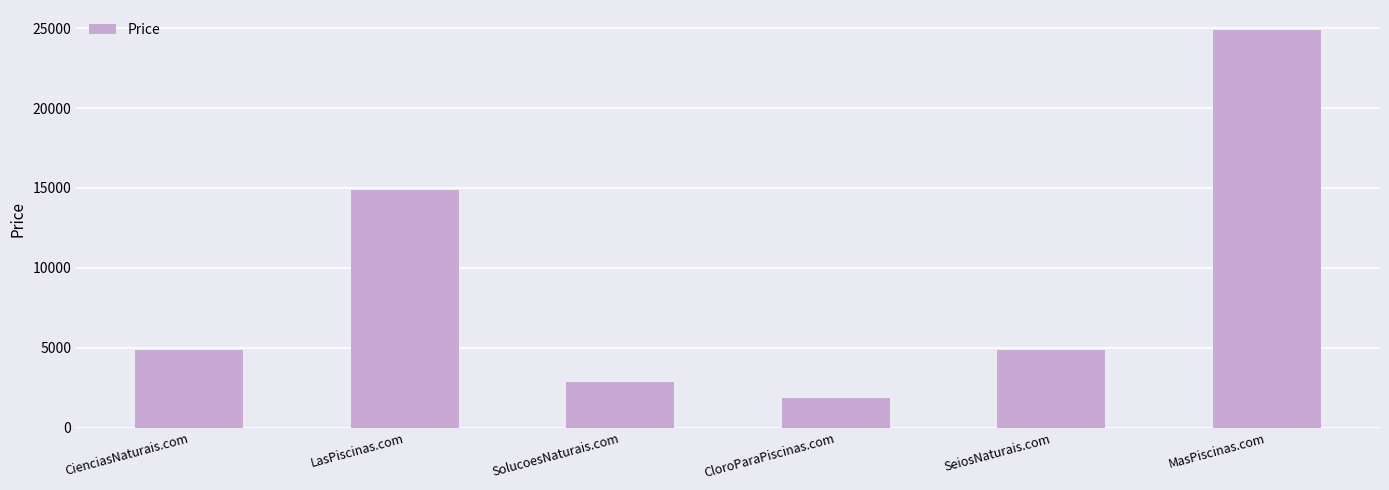

Reading right to left, transcribe all the data shown in this chart.

24888	4888	1888	2888	14888	4888